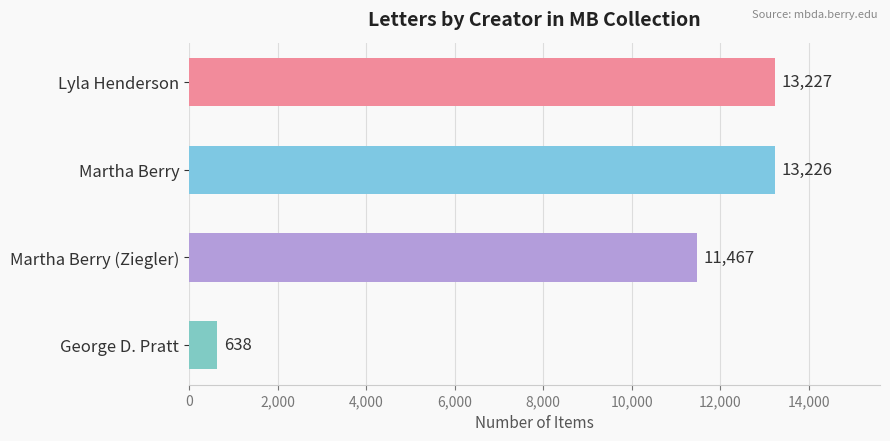

What is the value of the 3rd bar from the top?

11467